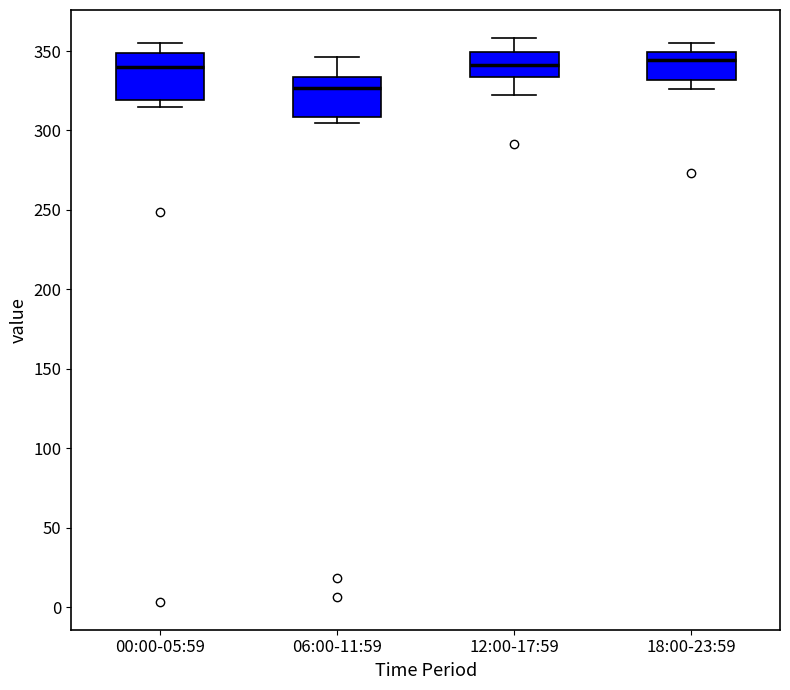

Reading left to right, transcribe this box plot: for each box, give where its median line is, the range the box spans, and where its two whiskers end, as read against the y-axis. The values are not printed on the chart, so give them approximately, as read against the axis.

00:00-05:59: median 340, box 320 to 350, whiskers 315 to 355
06:00-11:59: median 325, box 310 to 335, whiskers 305 to 345
12:00-17:59: median 340, box 335 to 350, whiskers 320 to 360
18:00-23:59: median 345, box 330 to 350, whiskers 325 to 355